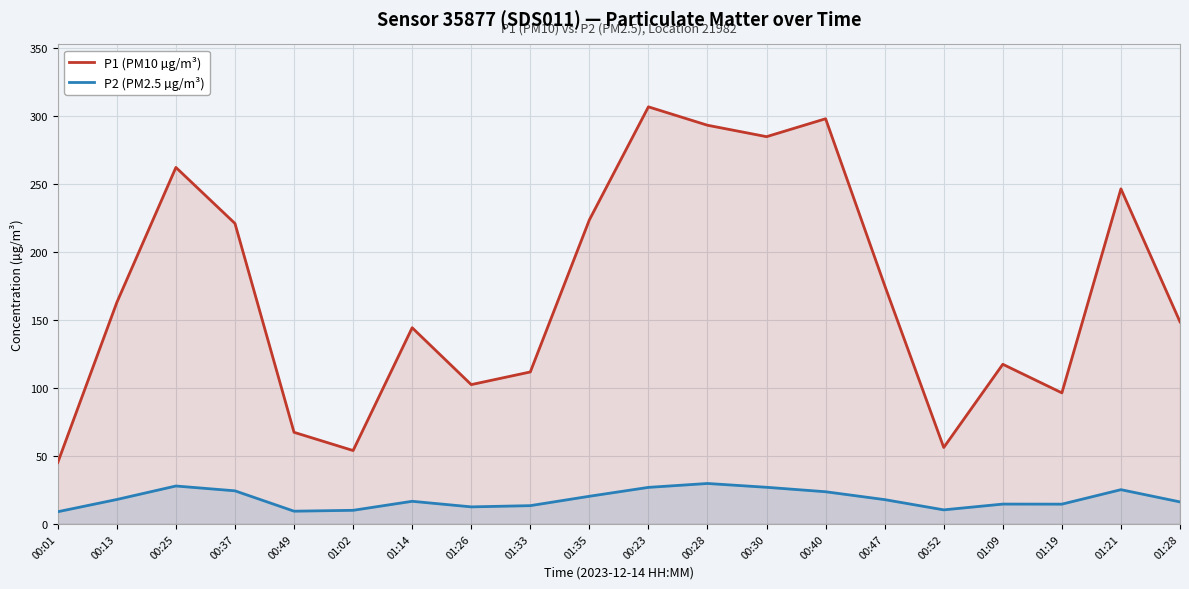

Which series has the widest spread of values?

P1 (PM10 µg/m³)